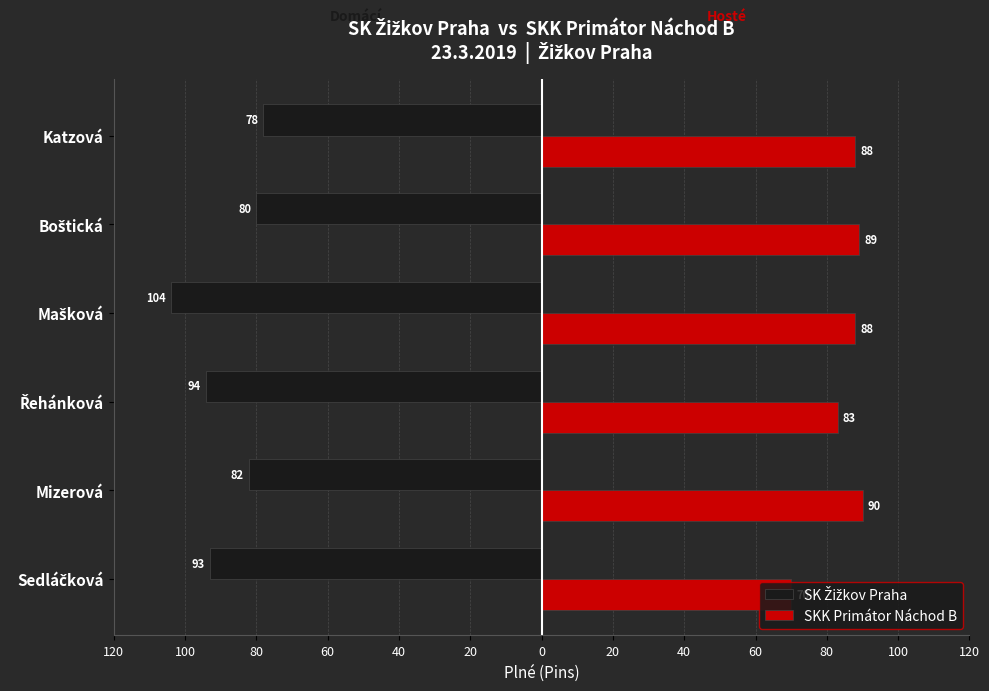

Reading right to left, list all the values displayed in this chart.

SK Žižkov Praha: -78	-80	-104	-94	-82	-93
SKK Primátor Náchod B: 88	89	88	83	90	70